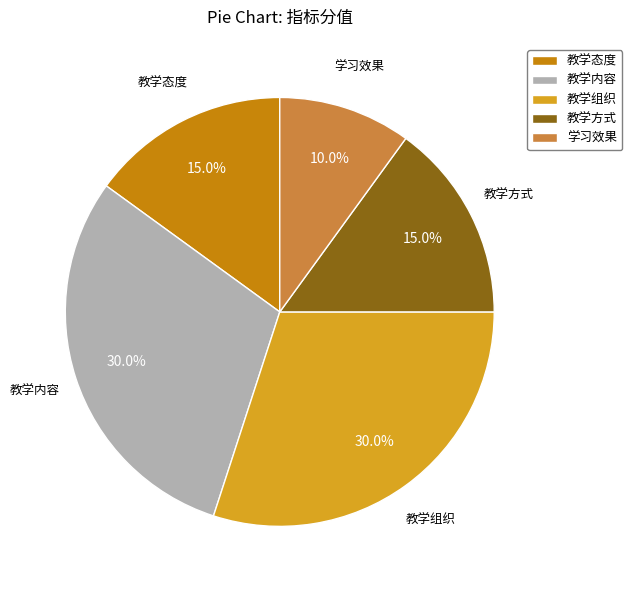

Which category has the smallest portion of the pie?

学习效果